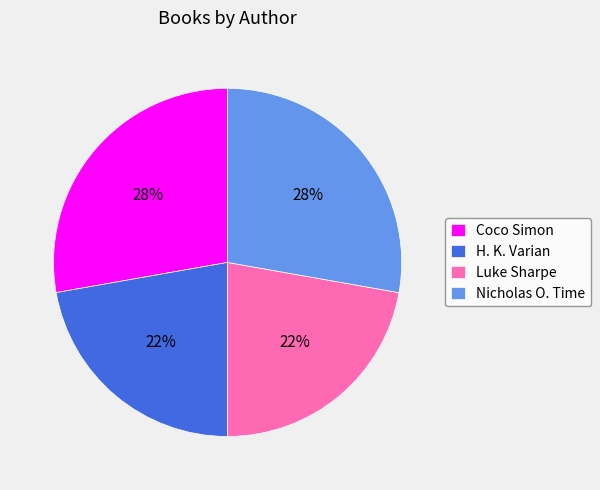

True or false: Luke Sharpe accounts for 31% of the total.

False